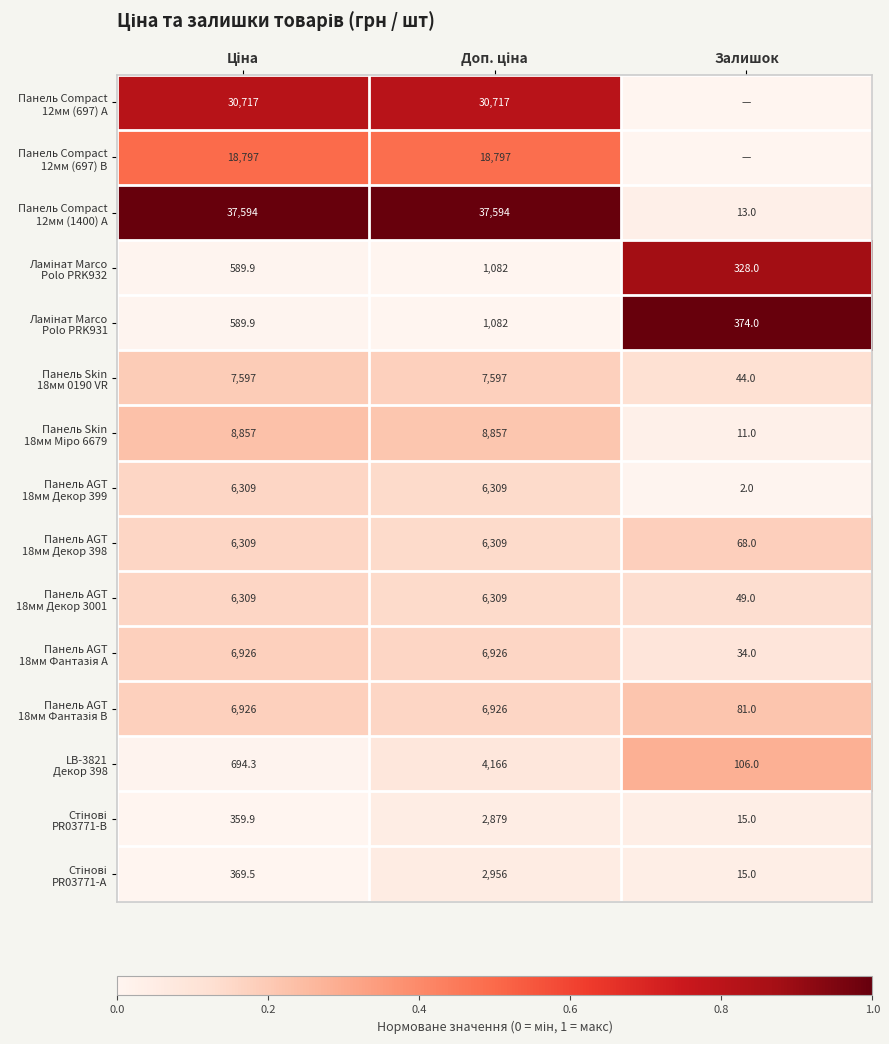

Which label corresponds to the smallest value in the chart?

Залишок